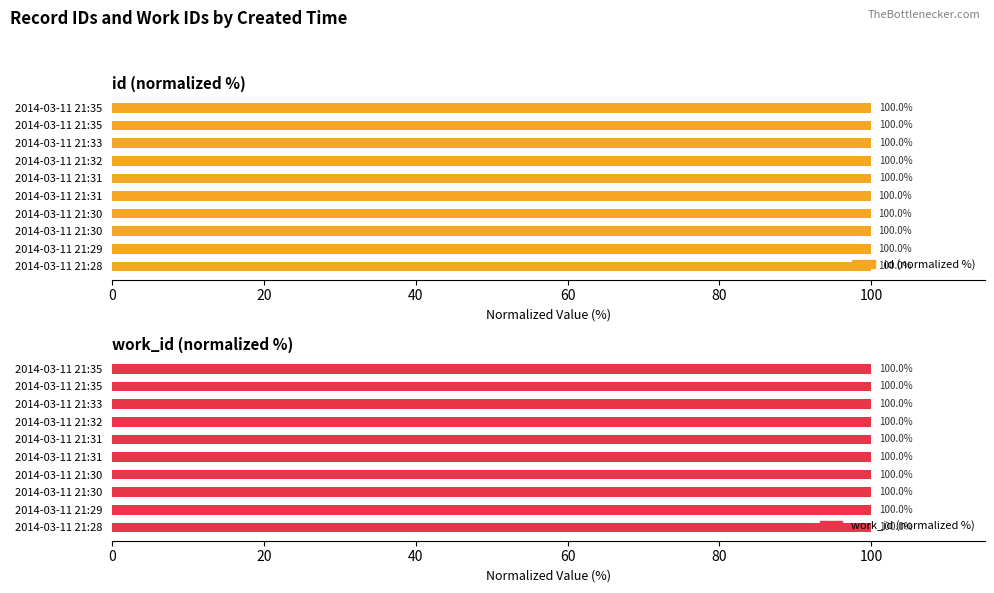

Is it true that work_id (normalized %) equals 0.8 at 120?

False